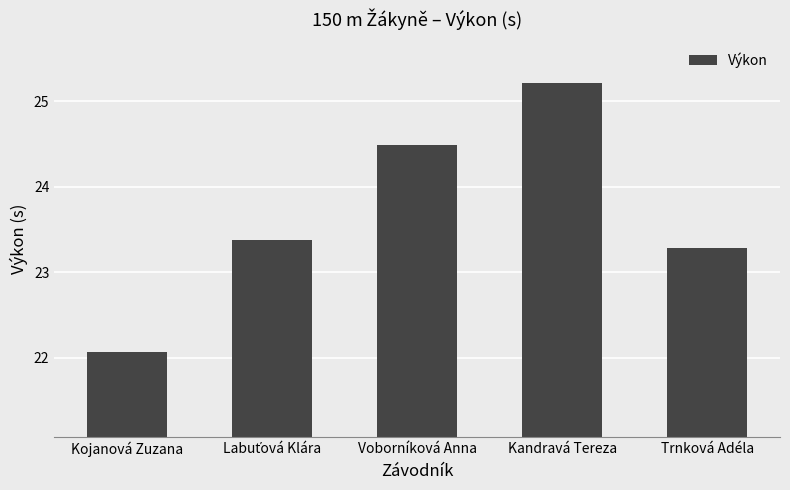

What position from the right is Kandravá Tereza?

2